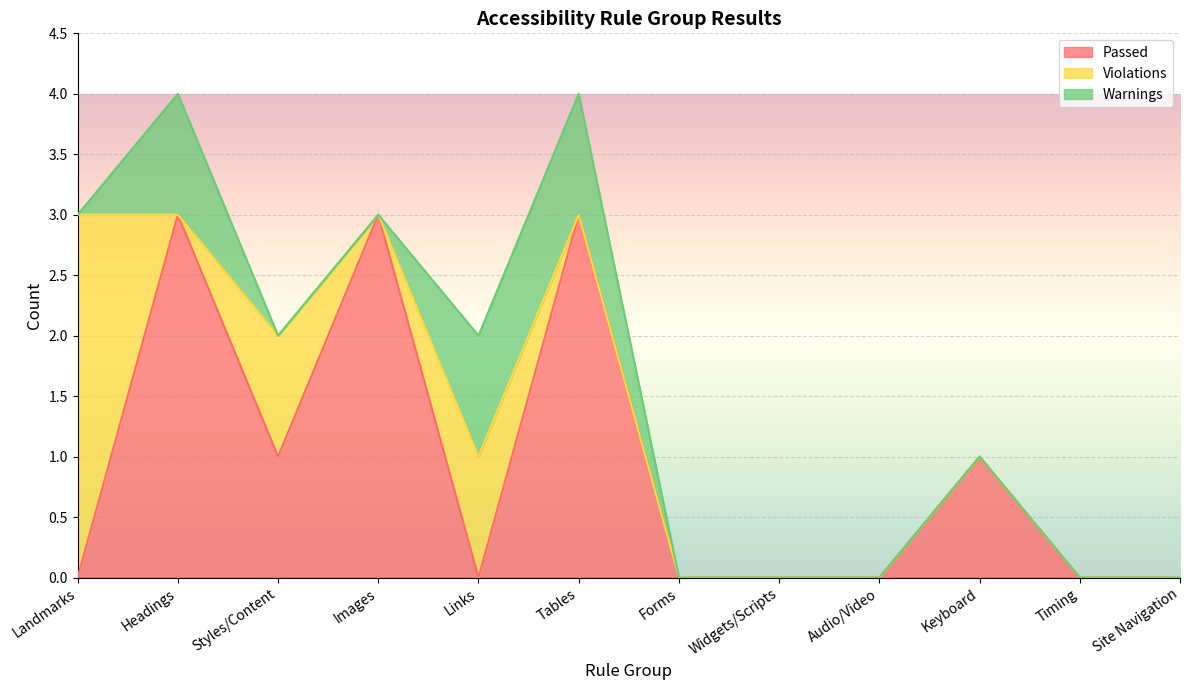

How many values in the Violations series exceed 0?

3